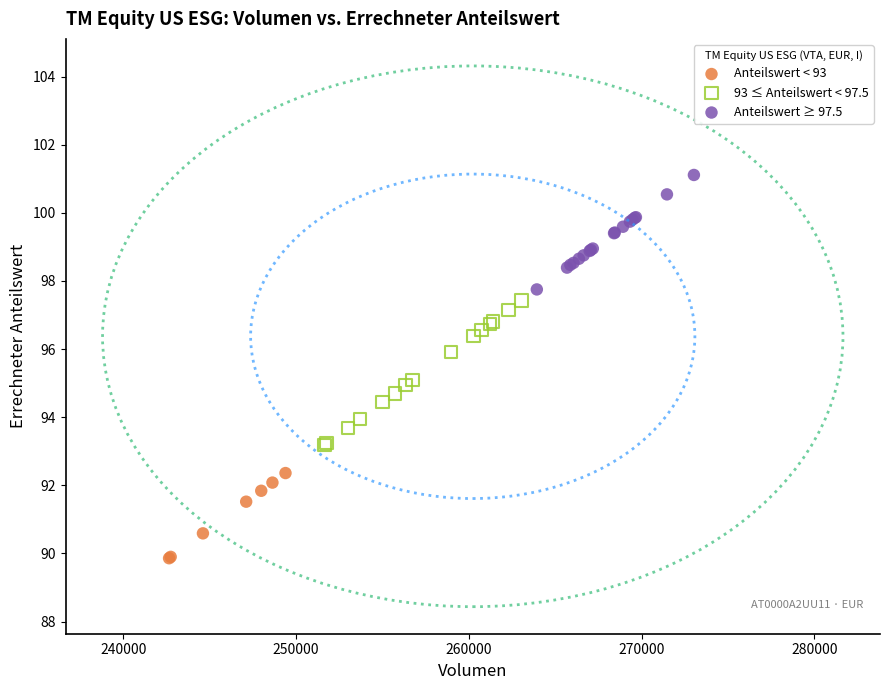

Which series reaches the maximum Y coordinate?

Anteilswert ≥ 97.5